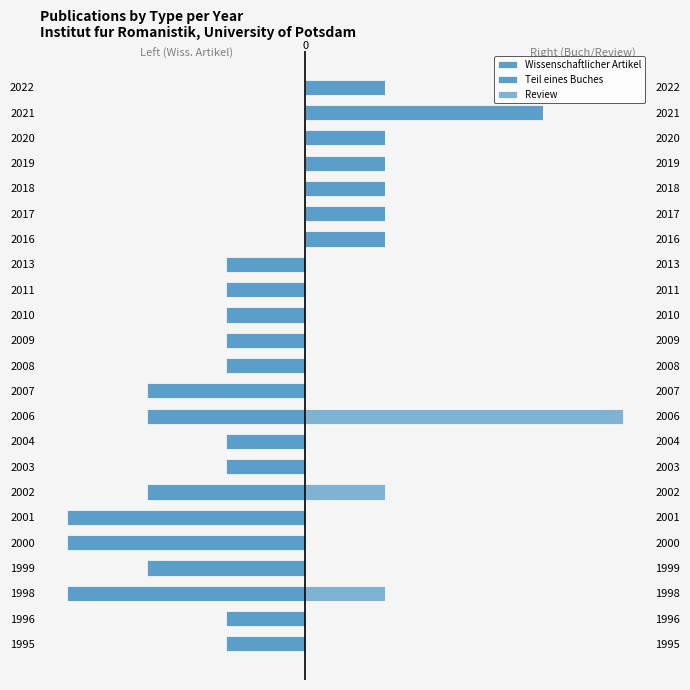

Which series has the largest total across all categories?

Teil eines Buches